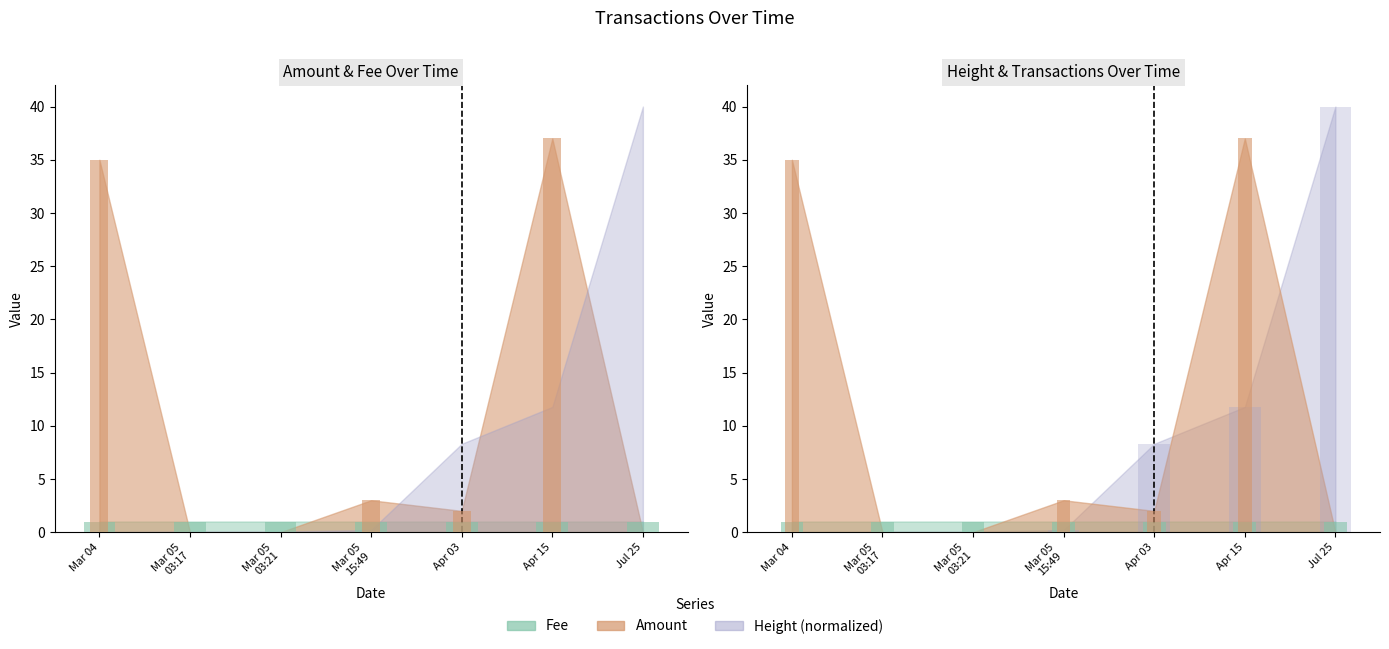

What is the value of the Height_scaled bar at the 5th from the left?

8.3